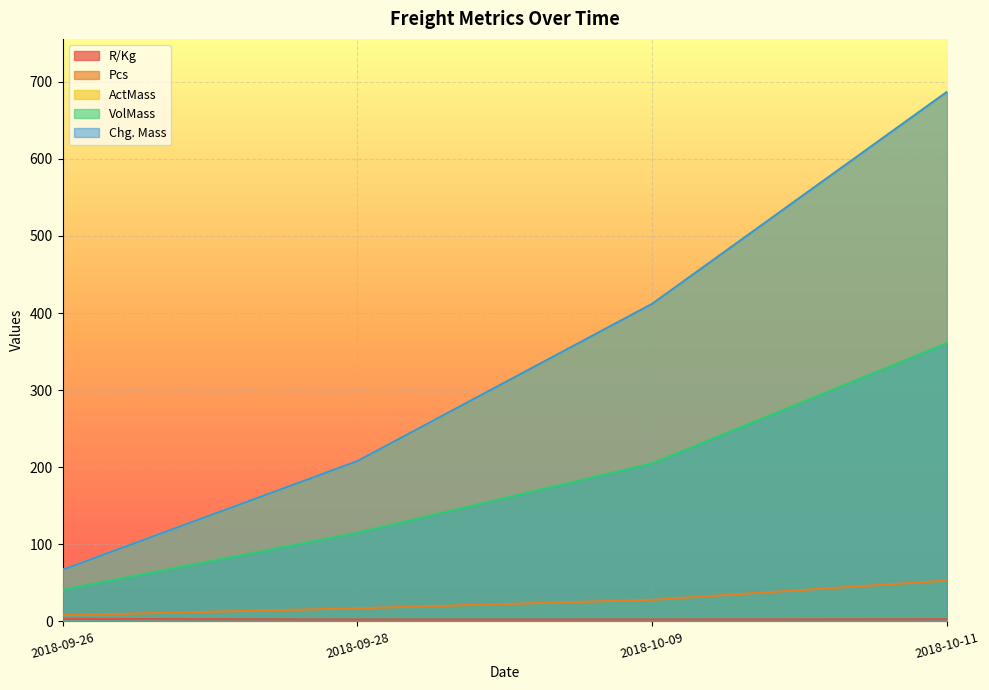

Is it true that Chg. Mass equals 687.0 at 2018-10-11?

True